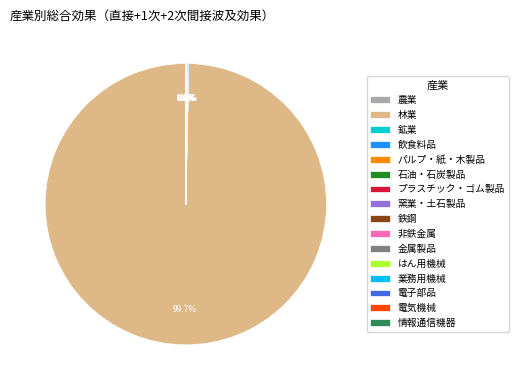

Which slice is the largest?

林業